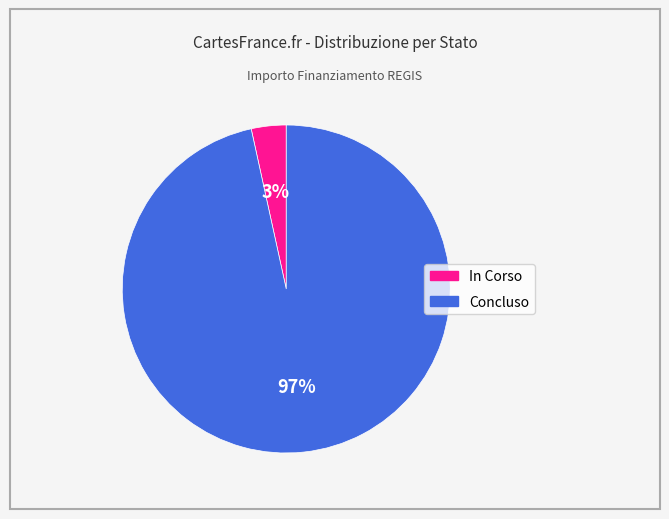

Which category has the smallest portion of the pie?

In Corso